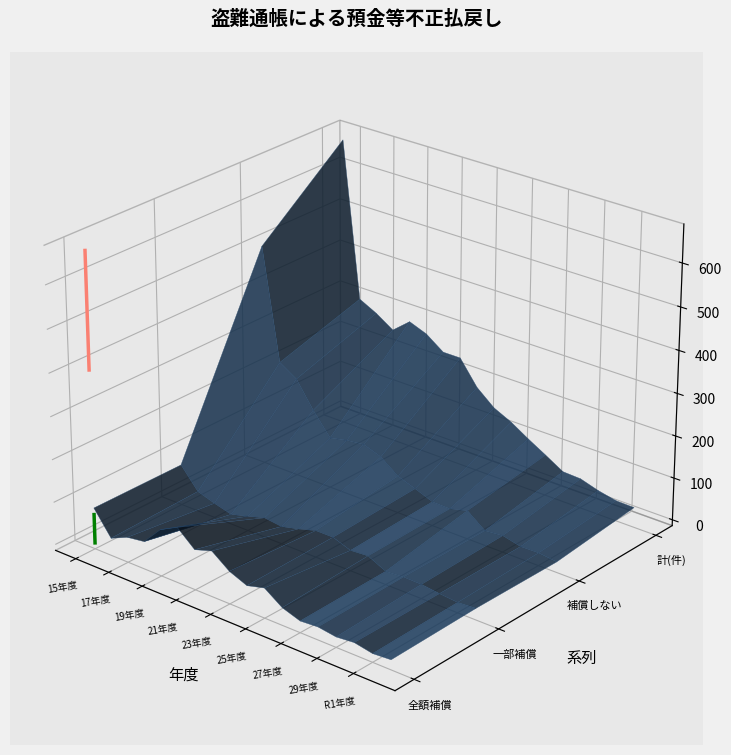

How many lines are shown in the chart?

2